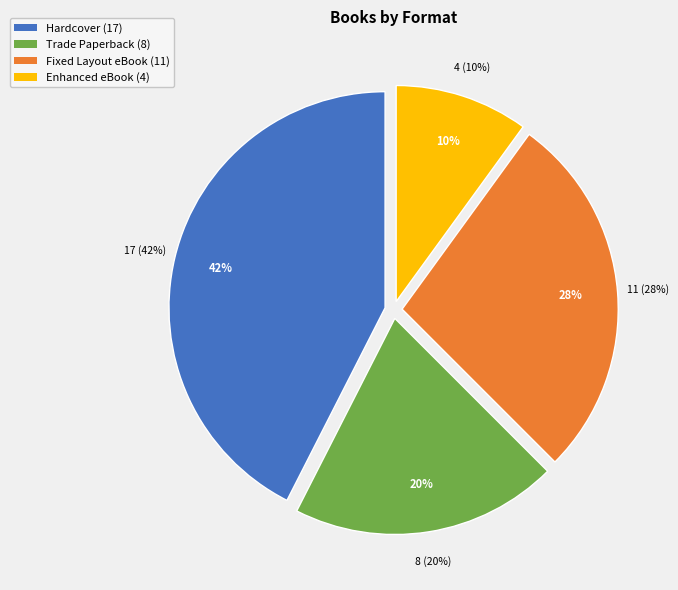

Between Trade Paperback and Enhanced eBook, which is larger?

Trade Paperback